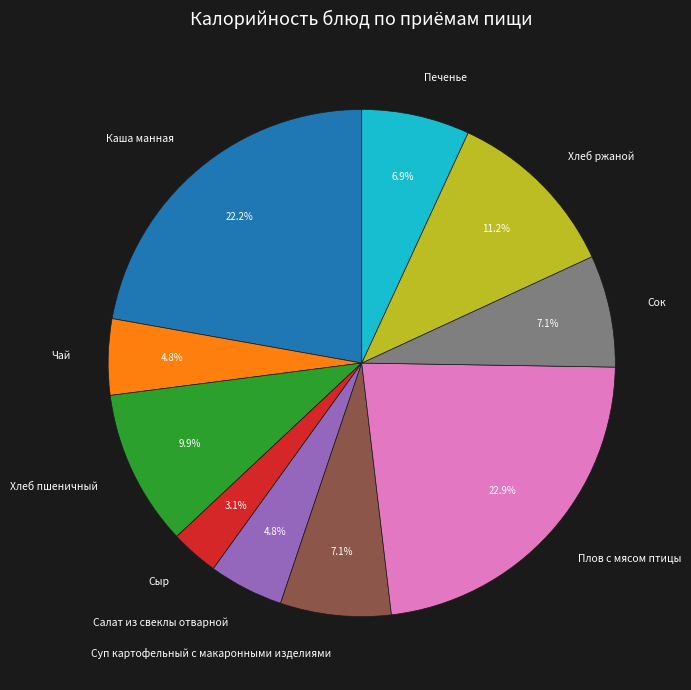

What is the smallest slice in the pie chart?

Сыр